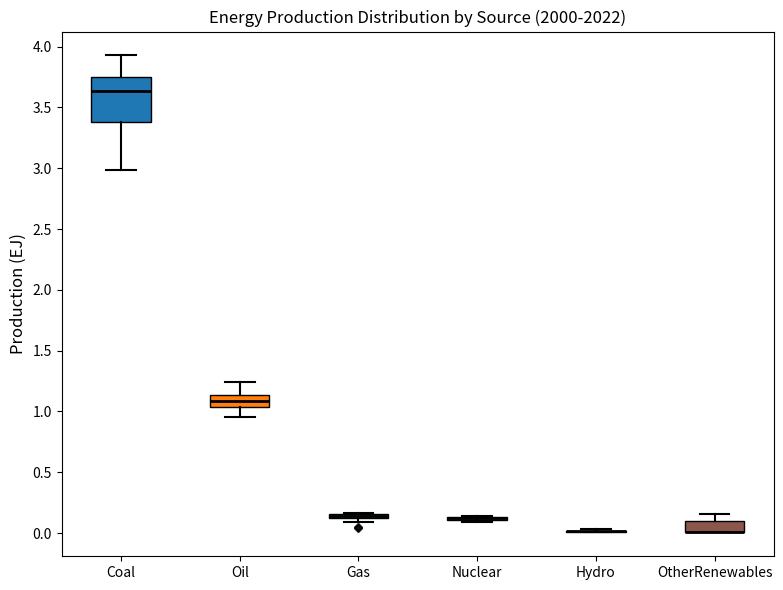

Which box is the tallest, from its lower edge to its upper edge?

Coal